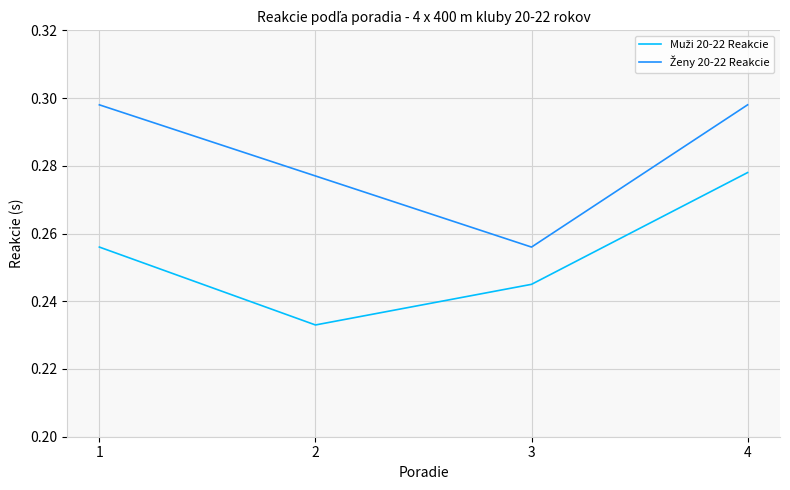

At which category is the sum across all series the highest?

4